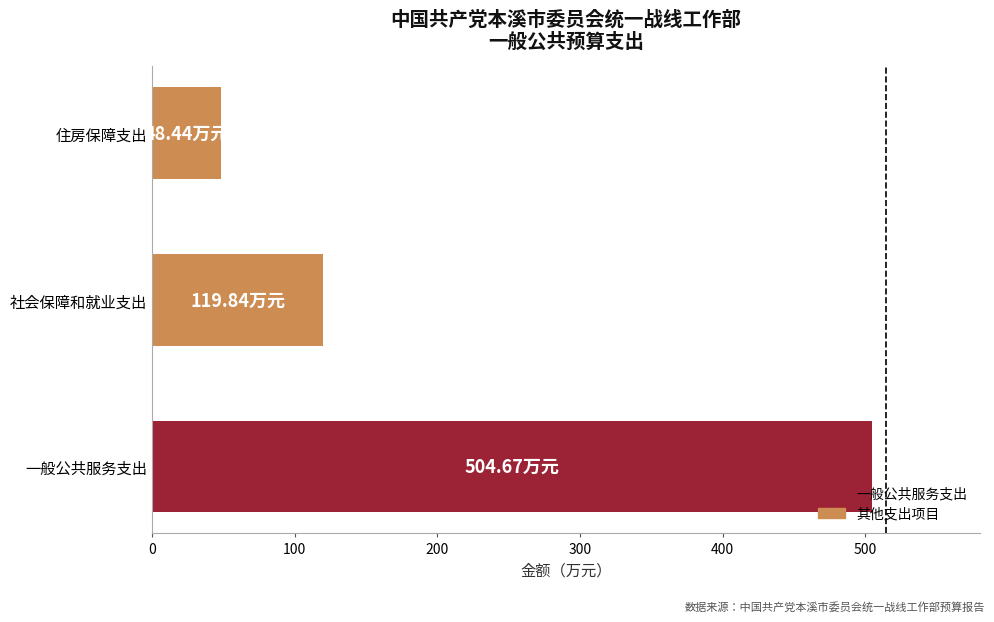

List the labels in order of value, smallest first.

住房保障支出, 社会保障和就业支出, 一般公共服务支出